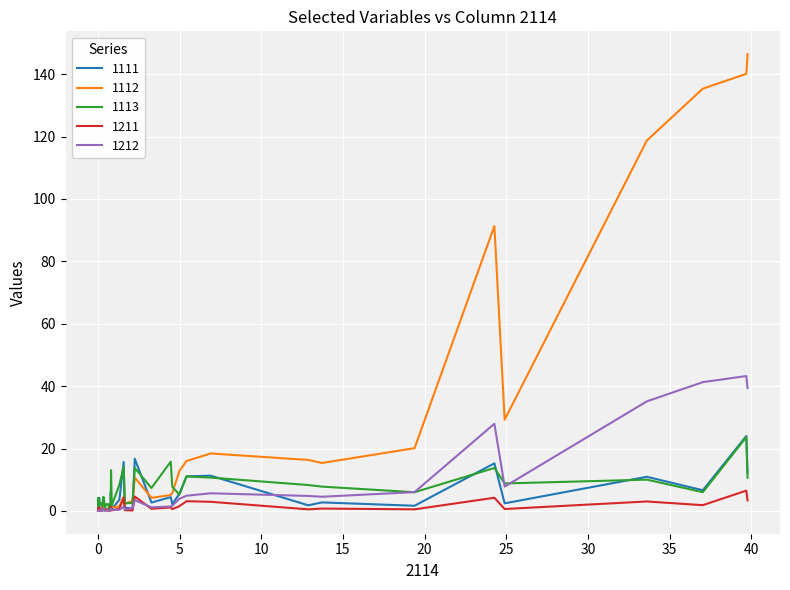

Which series has the widest spread of values?

1112